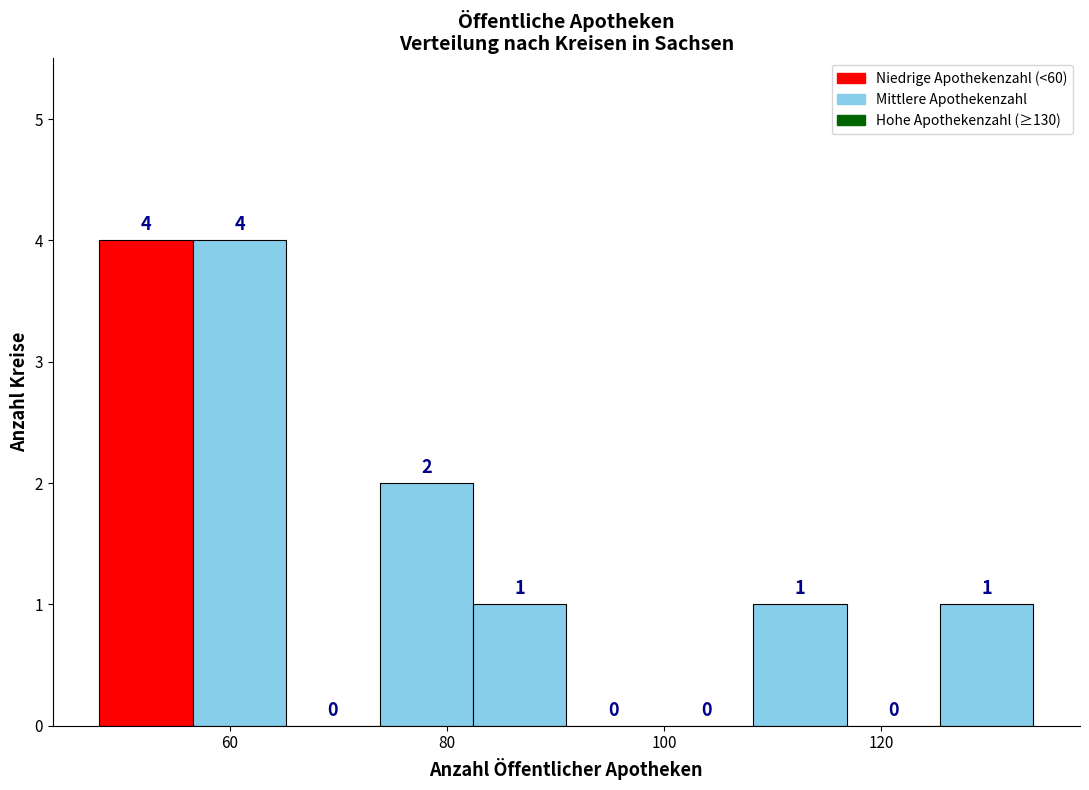

How tall is the bar that spans 48.0 to 56.6 on the x-axis? The bar edges are not printed on the chart, so give them approximately, as read against the axis.

4